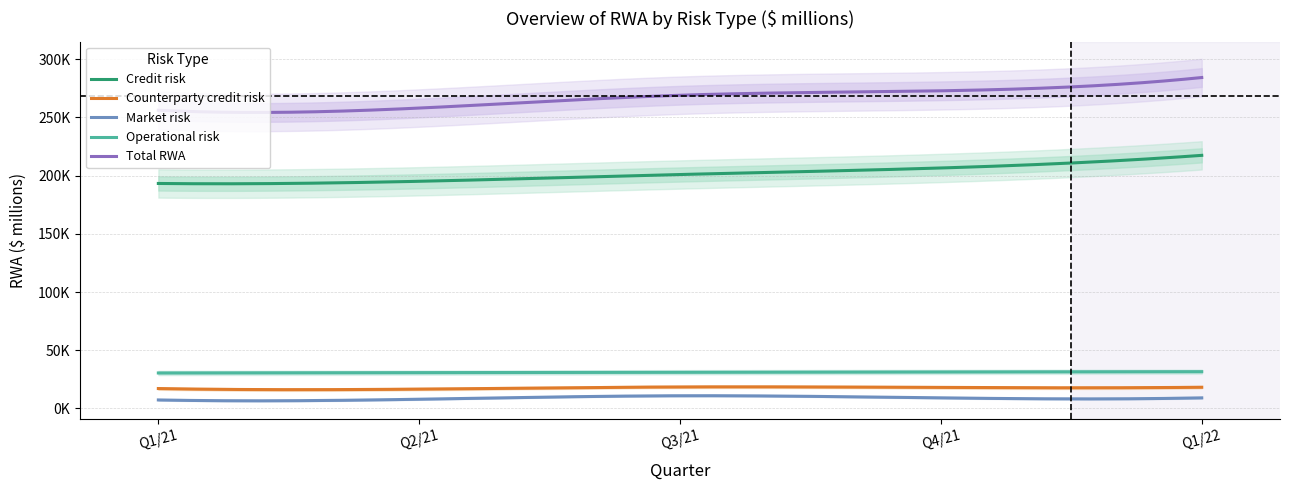

True or false: Total RWA has a value of 138062 at Q3/21.

False